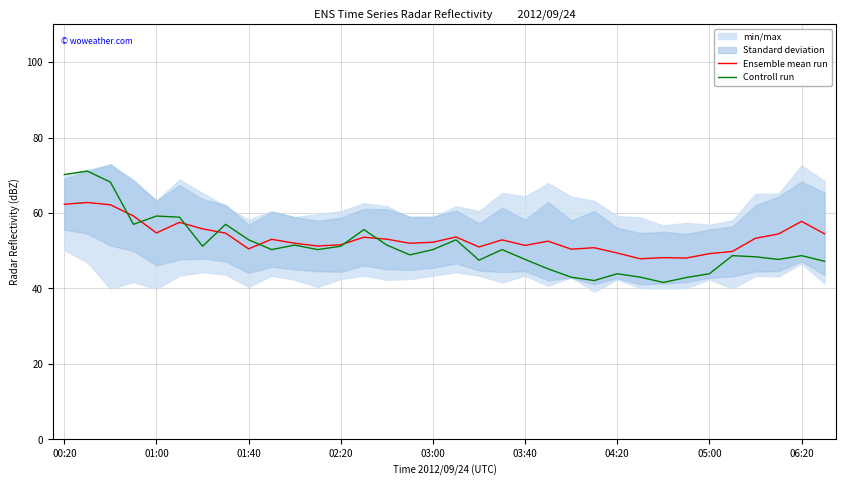

What is the difference between the maximum and minimum values in the Ensemble mean run series?

14.9